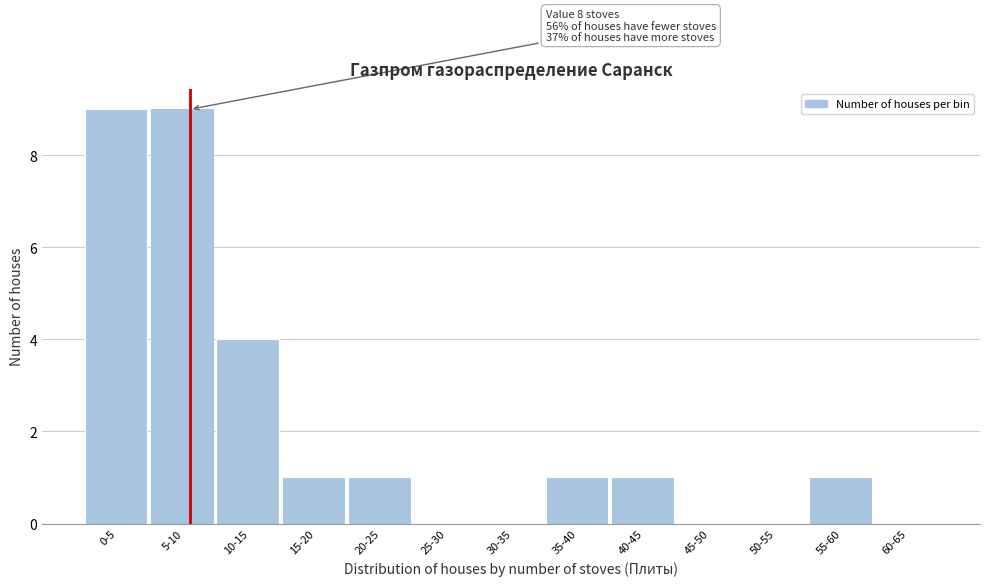

Reading left to right, what are all the values shown in this chart?

0-5=9	5-10=9	10-15=4	15-20=1	20-25=1	25-30=0	30-35=0	35-40=1	40-45=1	45-50=0	50-55=0	55-60=1	60-65=0